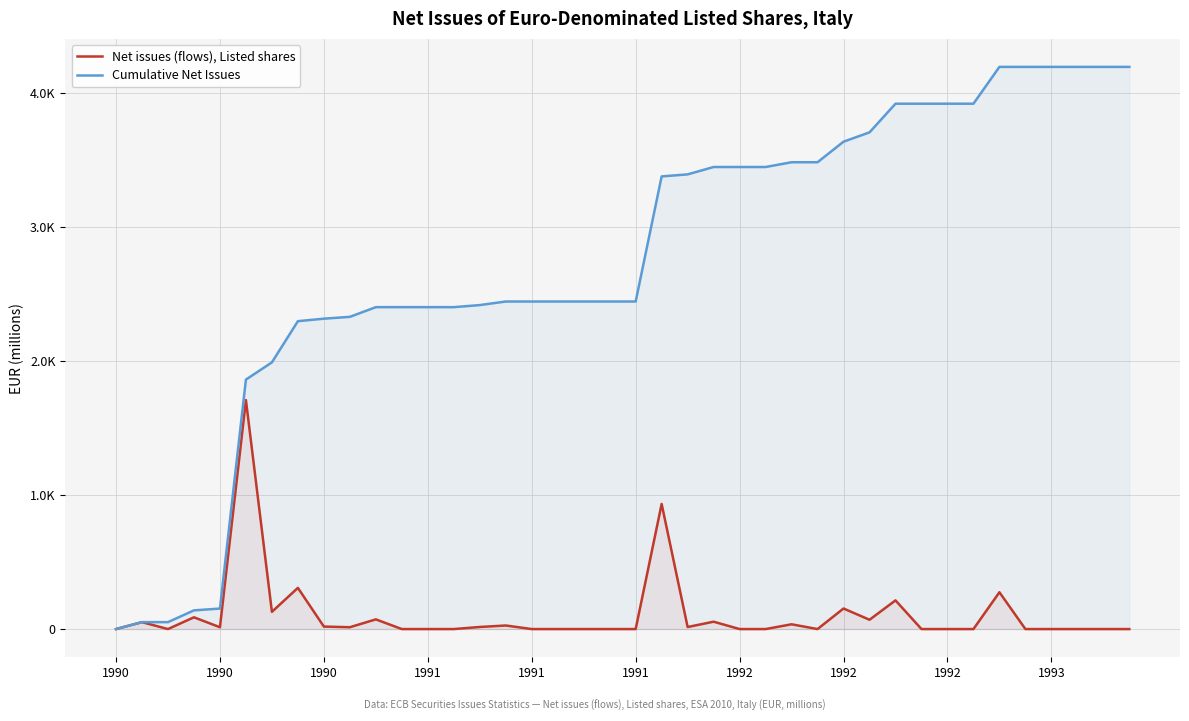

True or false: Net issues (flows), Listed shares has a value of -684.7 at 11.

False